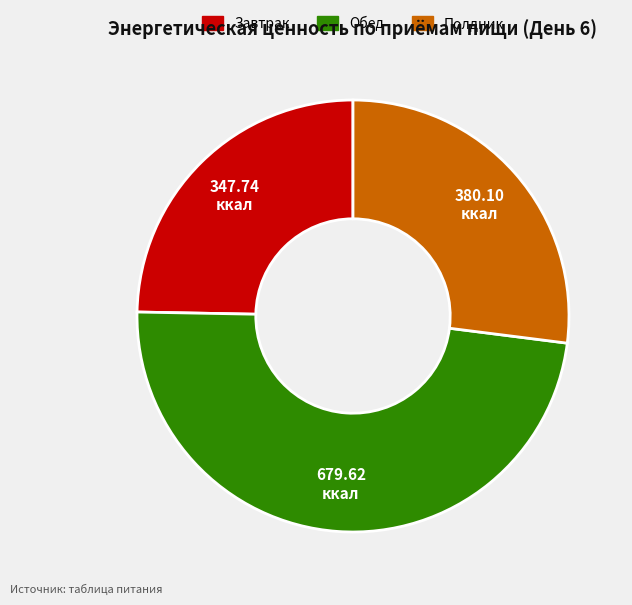

Rank the categories by value from highest to lowest.

Обед, Полдник, Завтрак